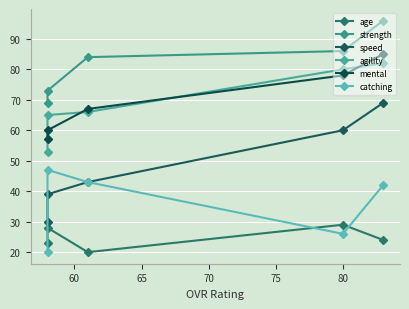

How many data points in age are less than 24?

2